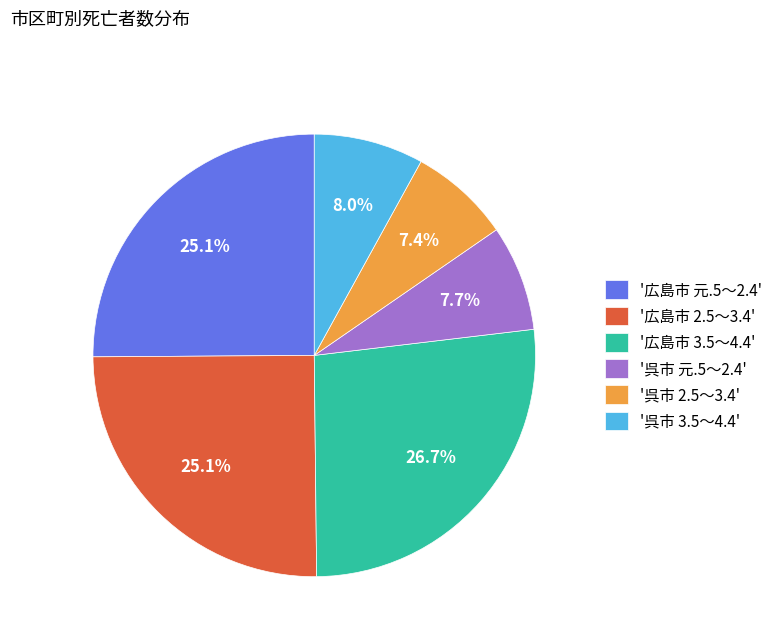

How many segments does this pie chart have?

6